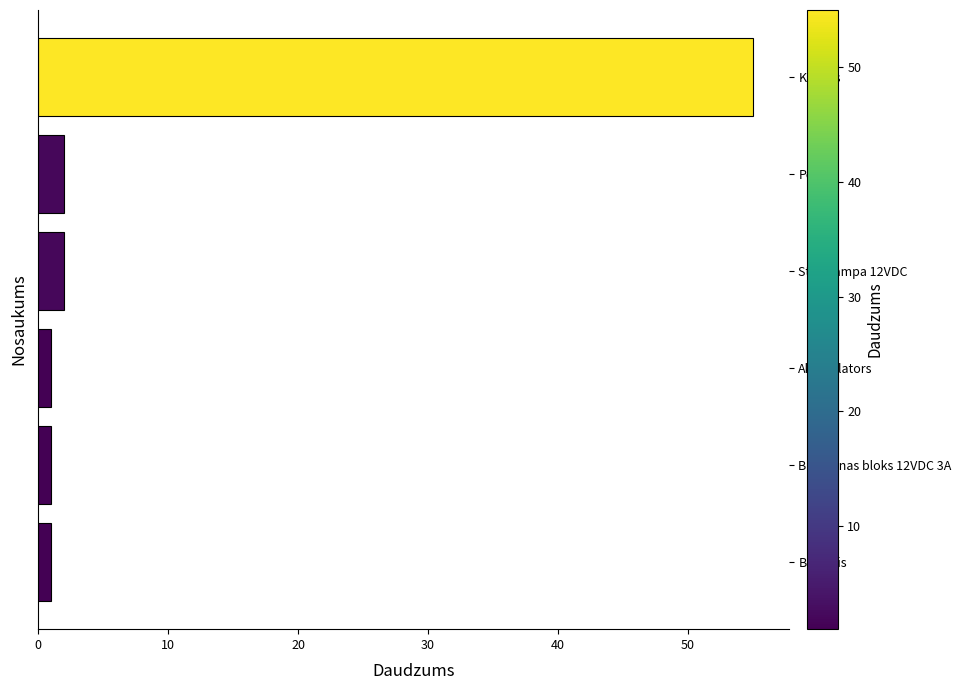

What is the sum of all values?

62